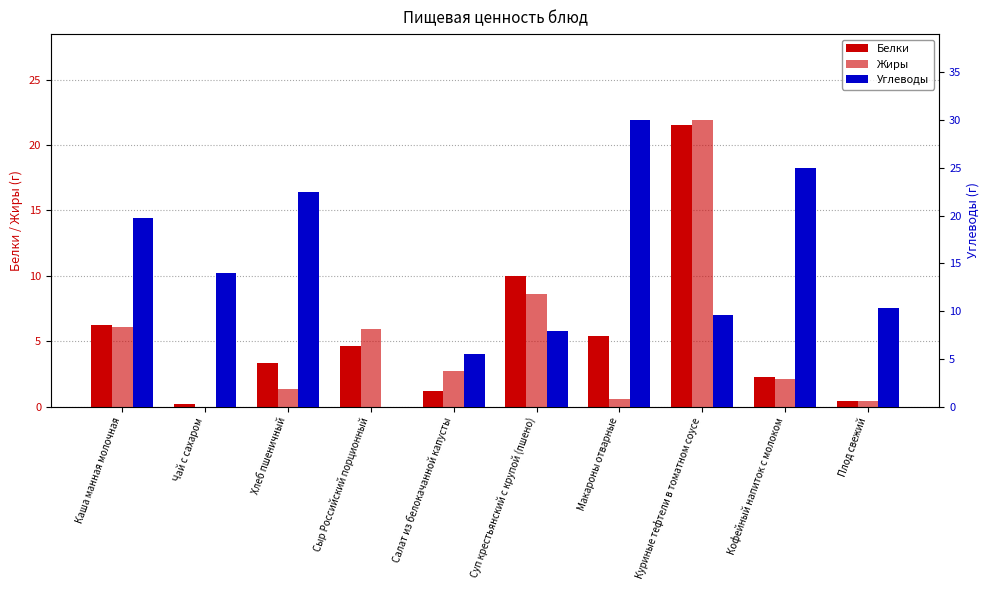

What are all the series names shown in the legend?

Белки, Жиры, Углеводы